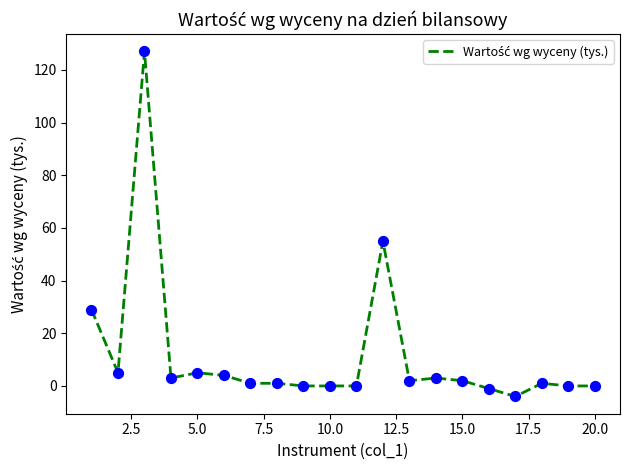

What is the difference between the maximum and minimum values?

131